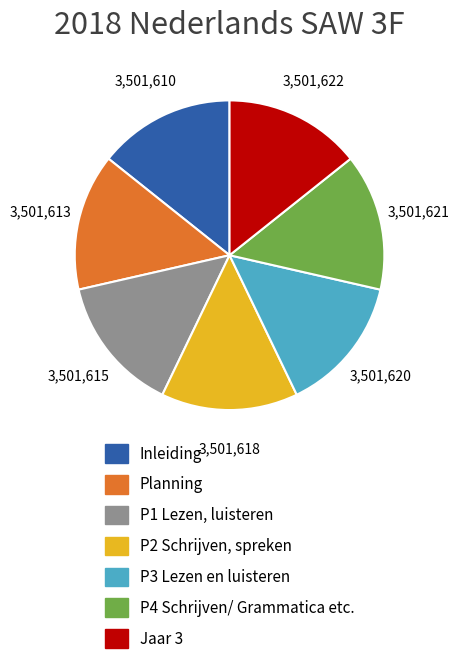

Approximately how many times larger is the value at Inleiding compared to P4 Schrijven/ Grammatica etc.?

1.0